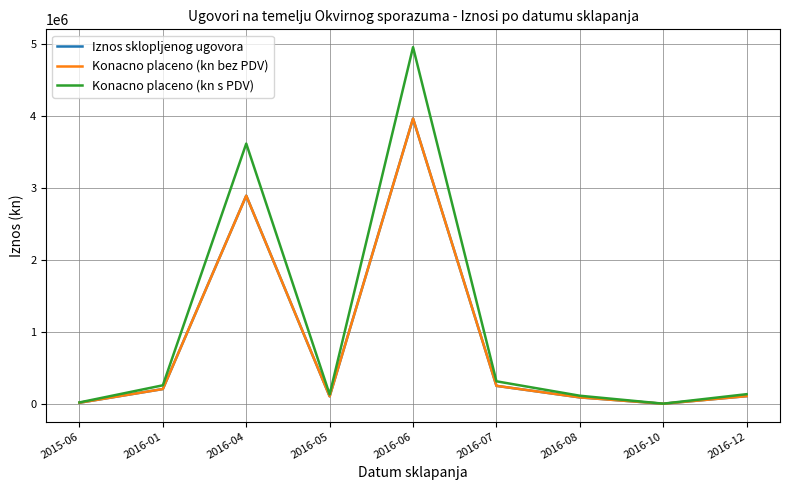

True or false: Konacno placeno (kn bez PDV) and Iznos sklopljenog ugovora cross at least once.

False